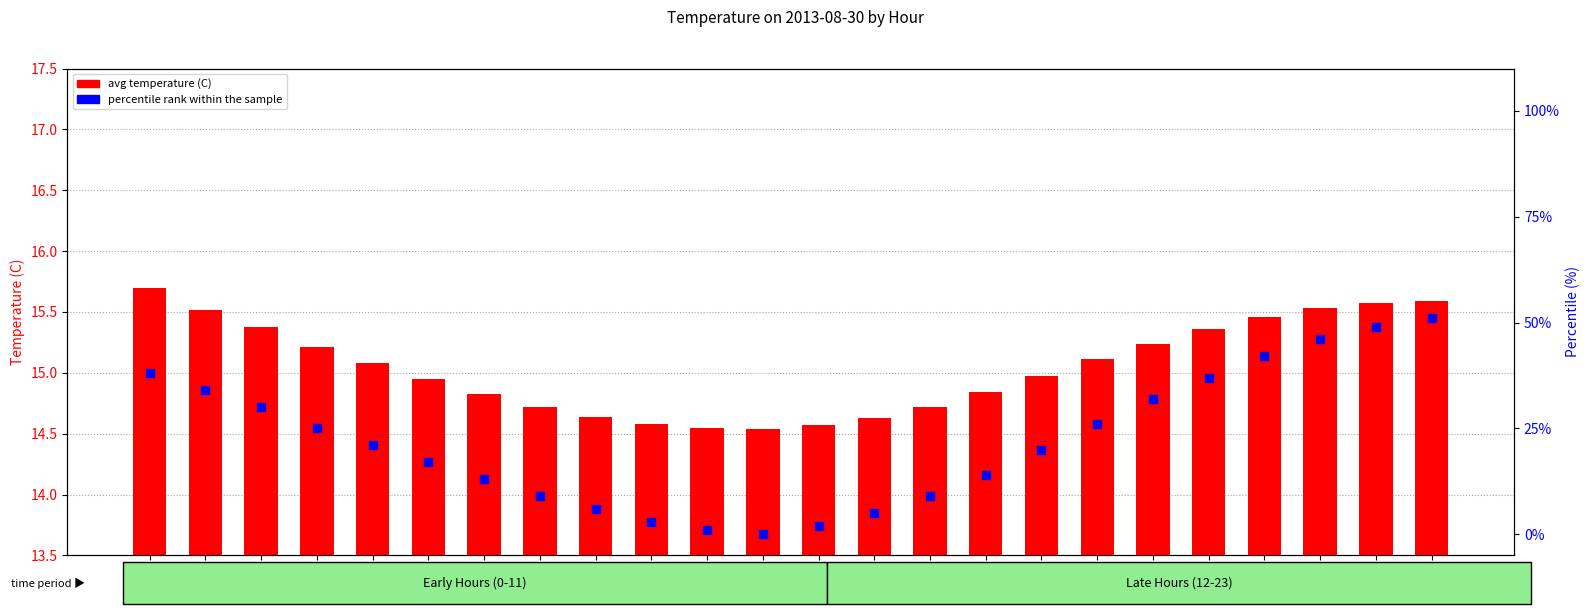

What is the total value across all series at Hour 21?

61.5